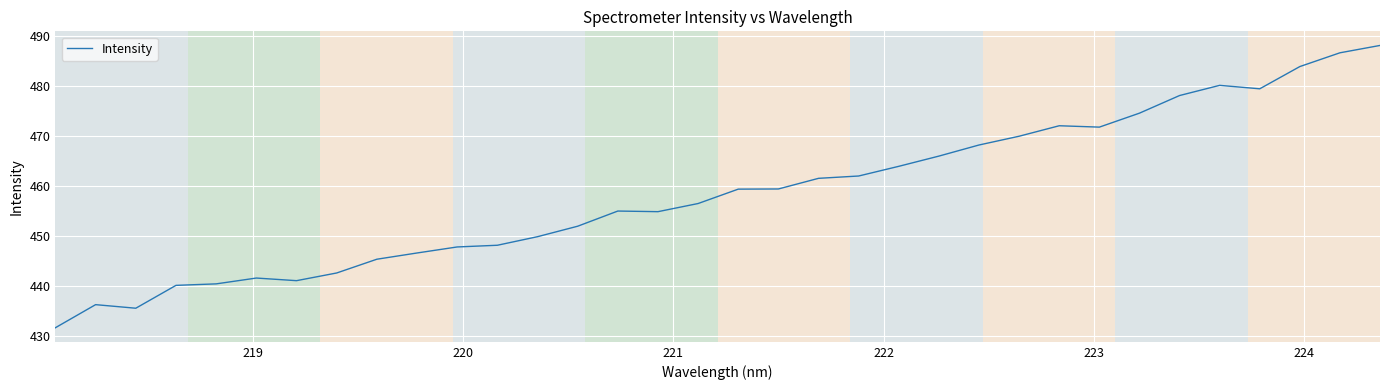

What is the greatest value displayed?

488.2